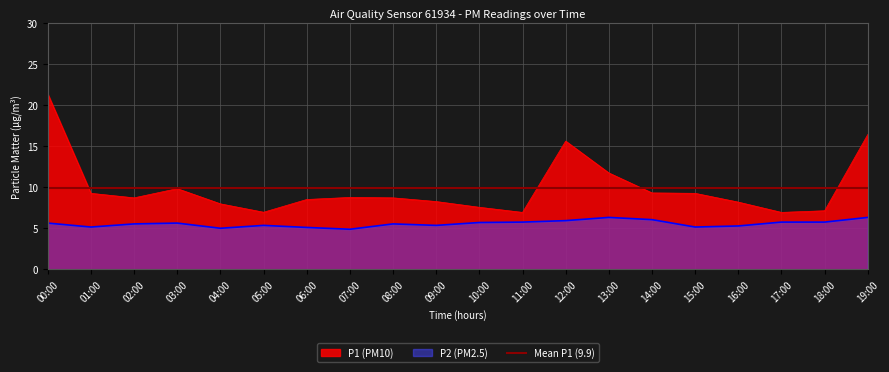

Rank the series by their maximum value, from highest to lowest.

P1, P2